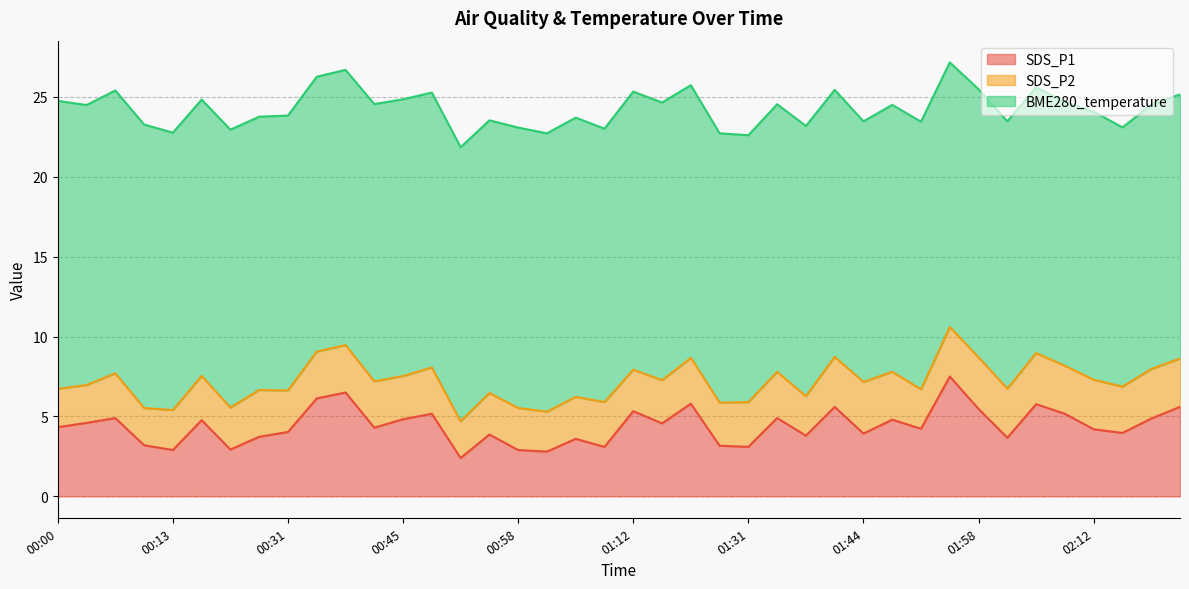

True or false: SDS_P1 and SDS_P2 cross at least once.

False